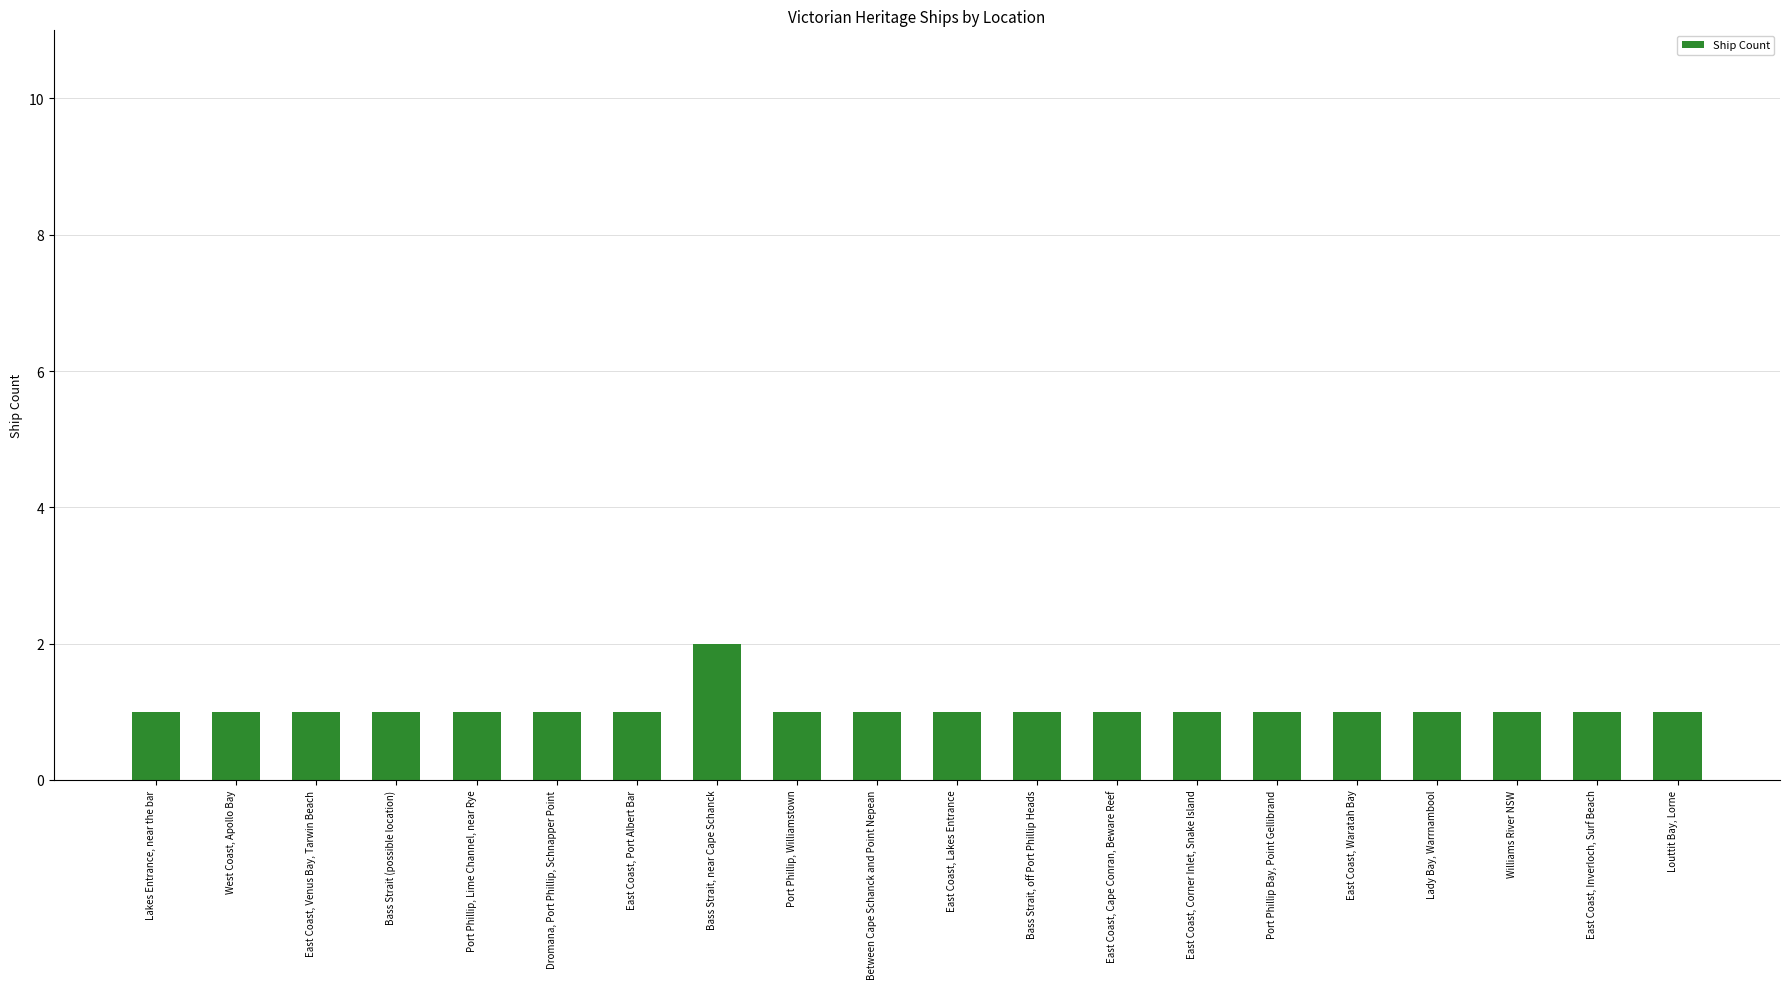

True or false: the data shows 0 at Lady Bay, Warrnambool.

False